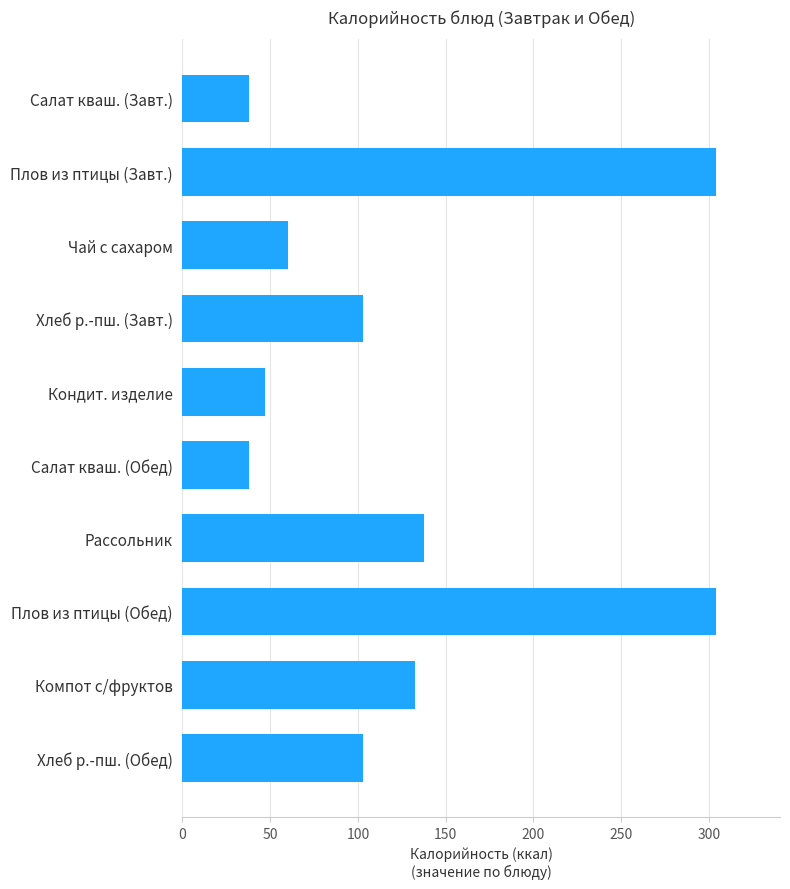

What is the label of the 8th bar from the top?

Плов из птицы (Обед)